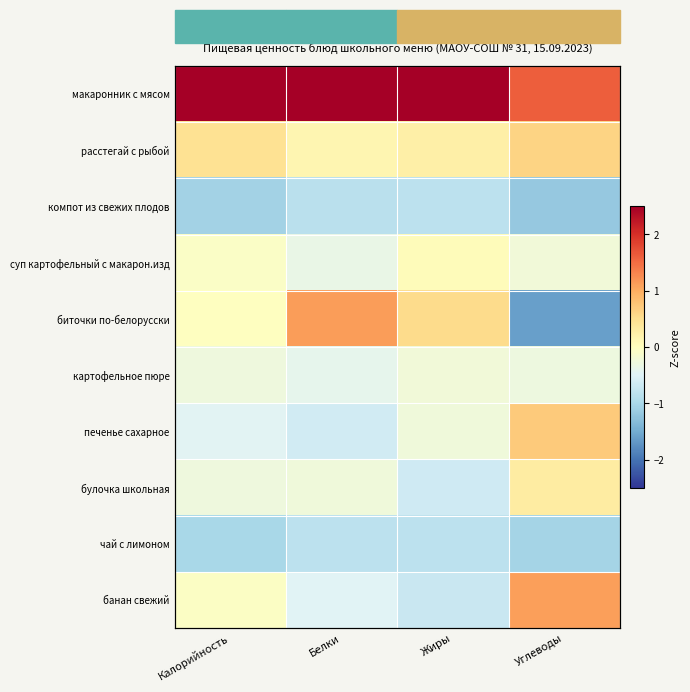

True or false: банан свежий has a value of -0.0 at Калорийность.

False